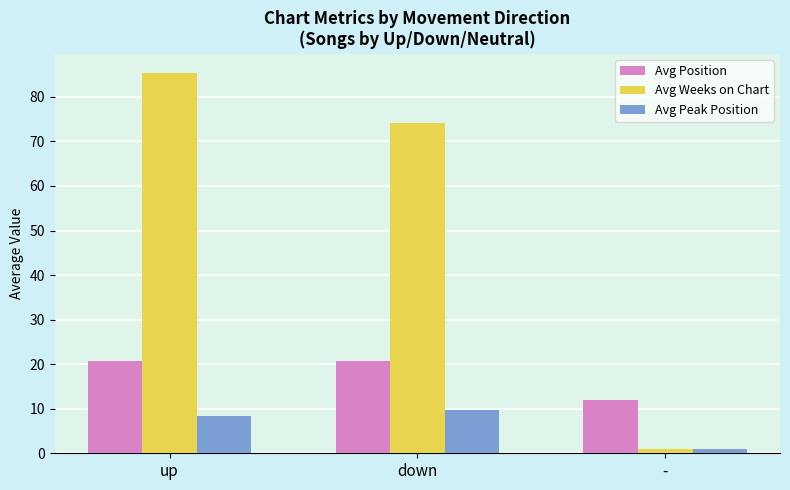

What is the difference between the maximum and minimum values in the Avg Position series?

8.7